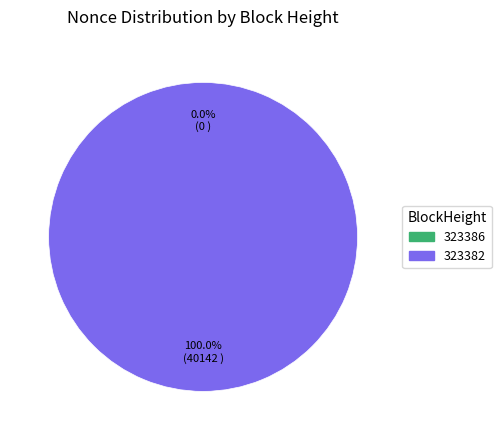

Rank the categories by value from lowest to highest.

323386, 323382